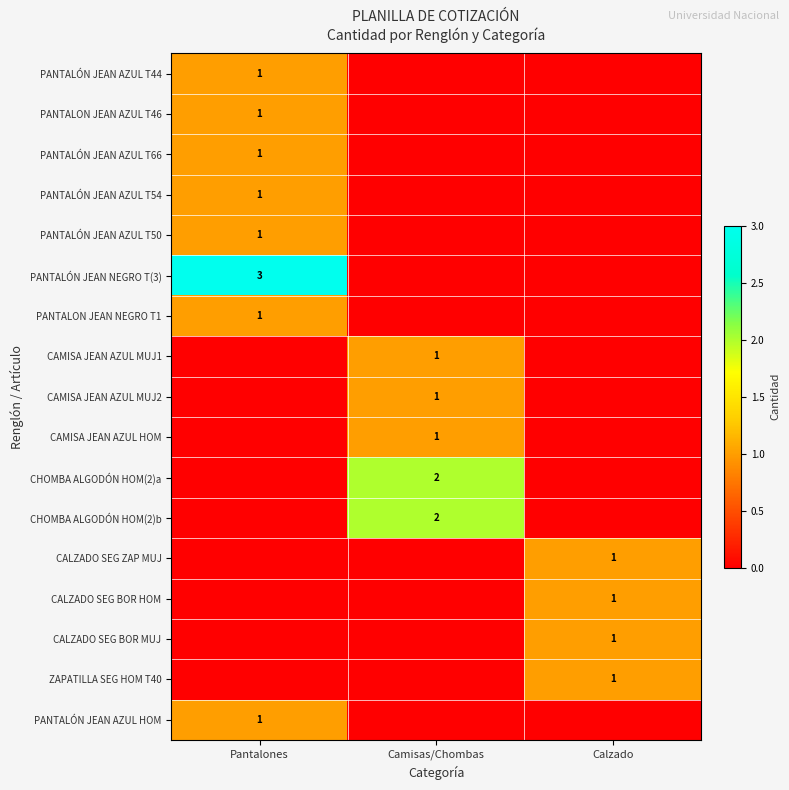

The value of PANTALÓN JEAN NEGRO T(3) at Pantalones is 1. True or false?

False